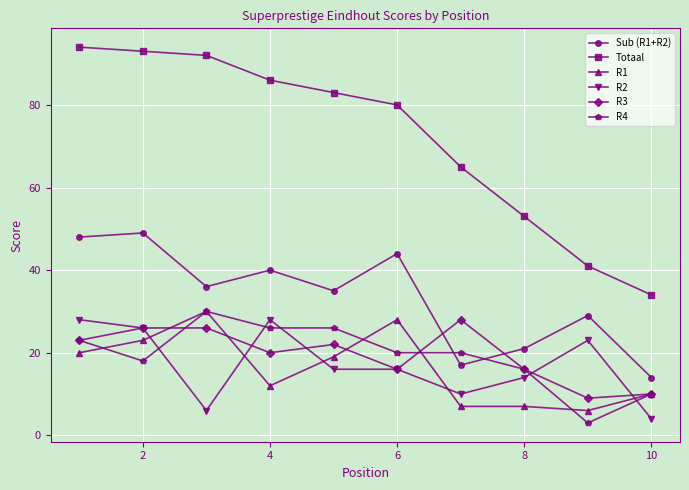

What is the greatest value displayed?

94